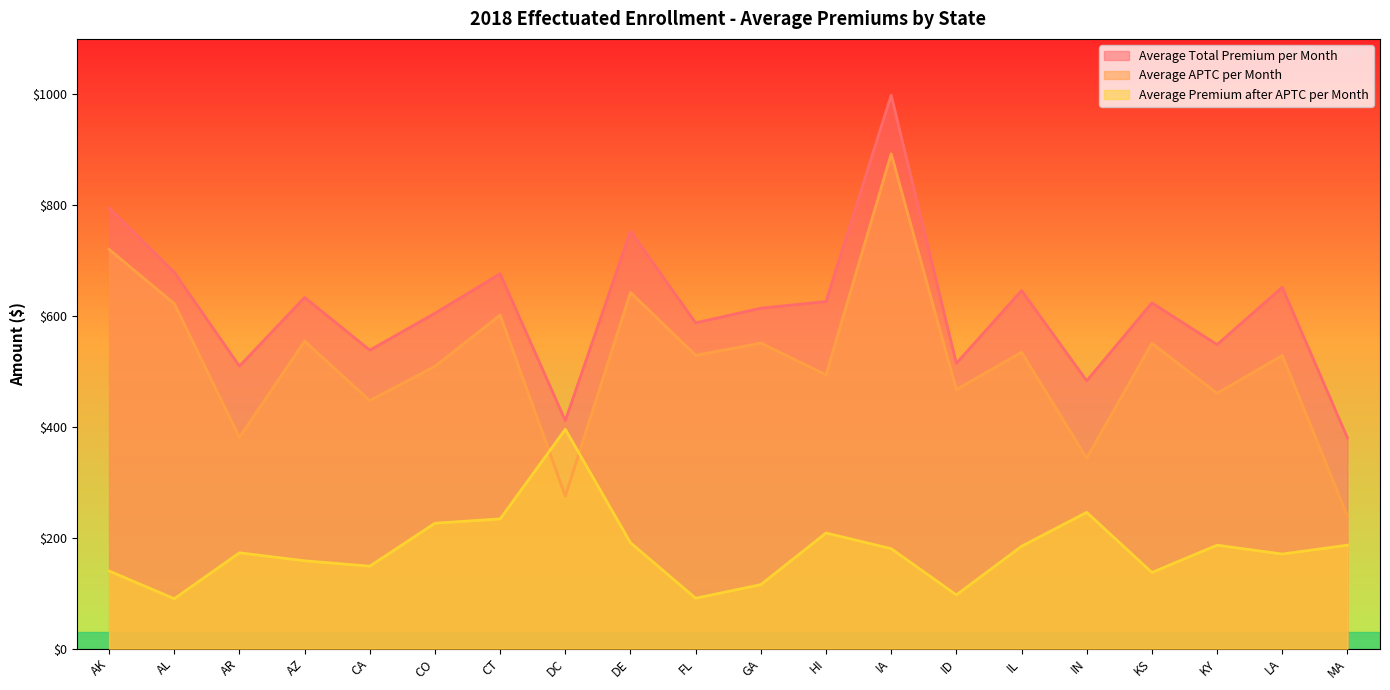

At which label is Average APTC per Month closest to 565?

AZ